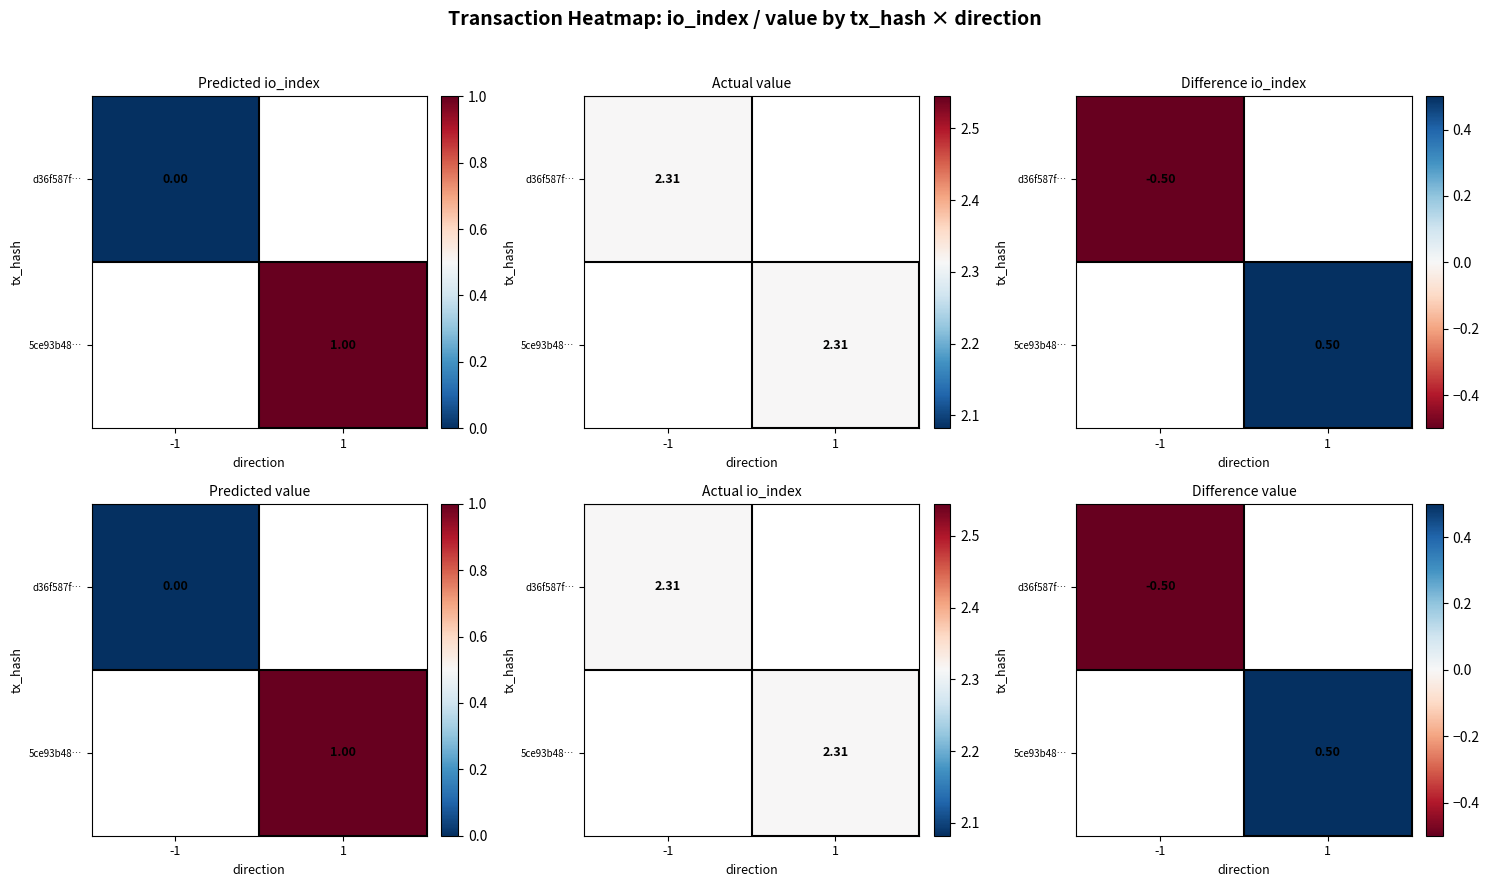

How many series are shown in this chart?

2